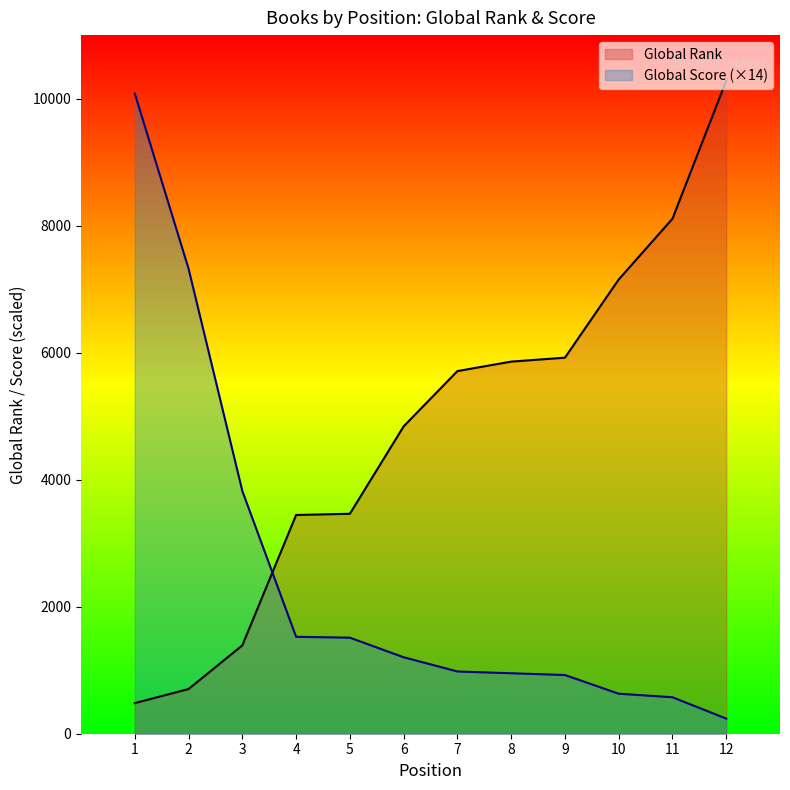

Which label corresponds to the smallest value in the chart?

12